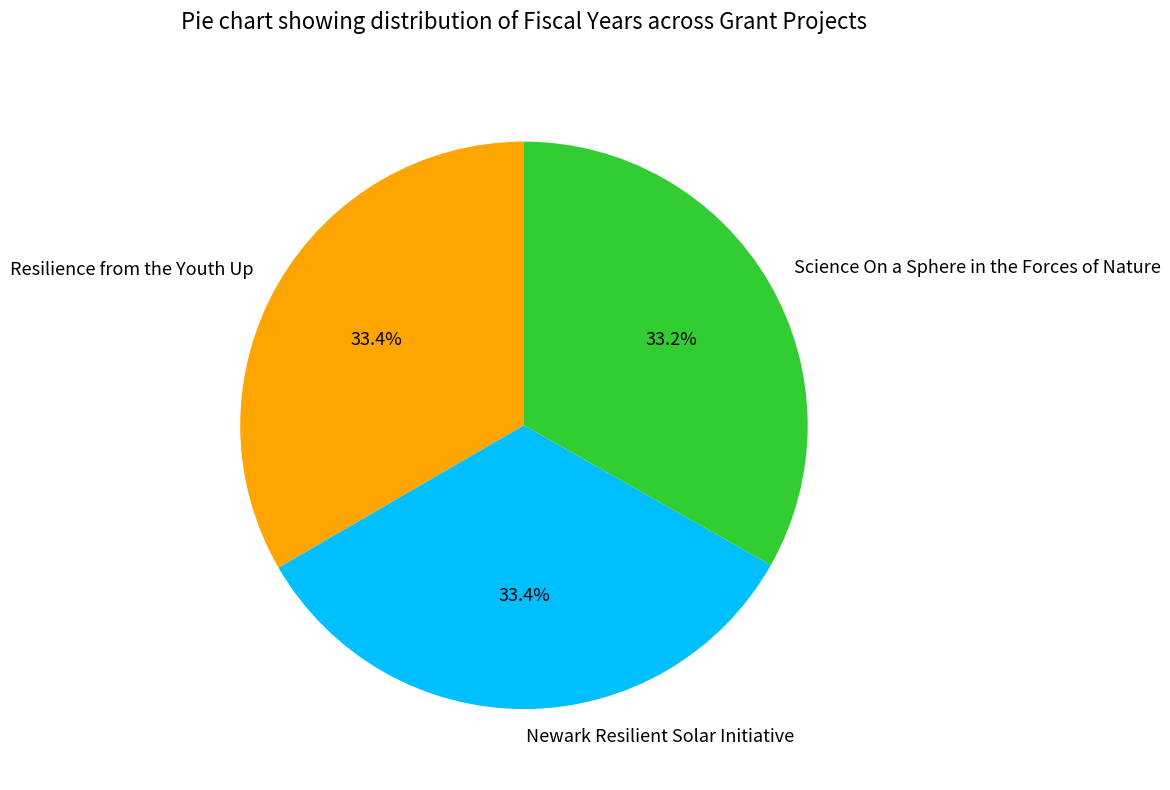

Do Newark Resilient Solar Initiative and Resilience from the Youth Up together represent more than half of the pie?

Yes